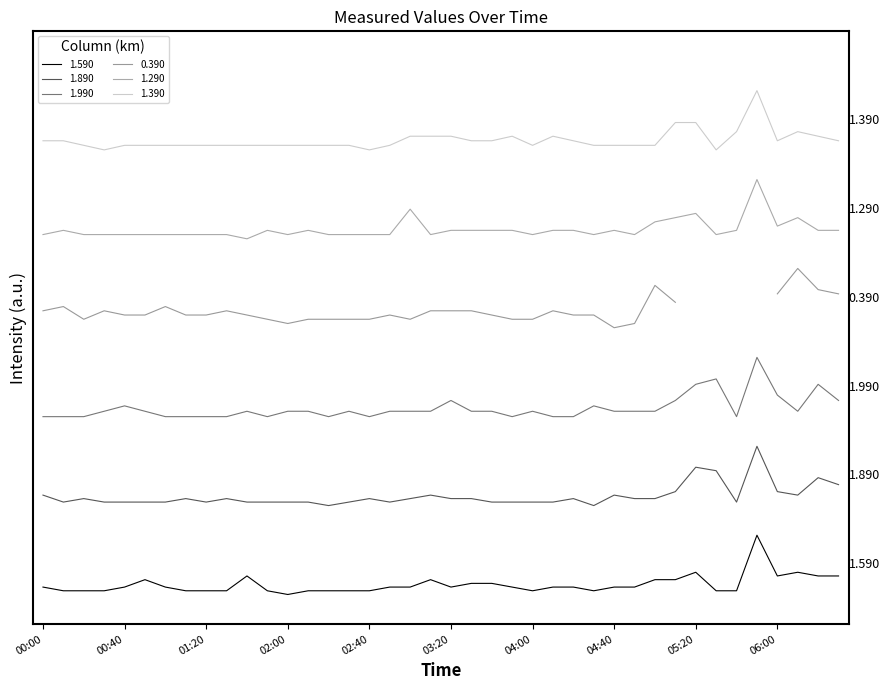

True or false: 1.990 and 1.390 intersect in this chart.

False